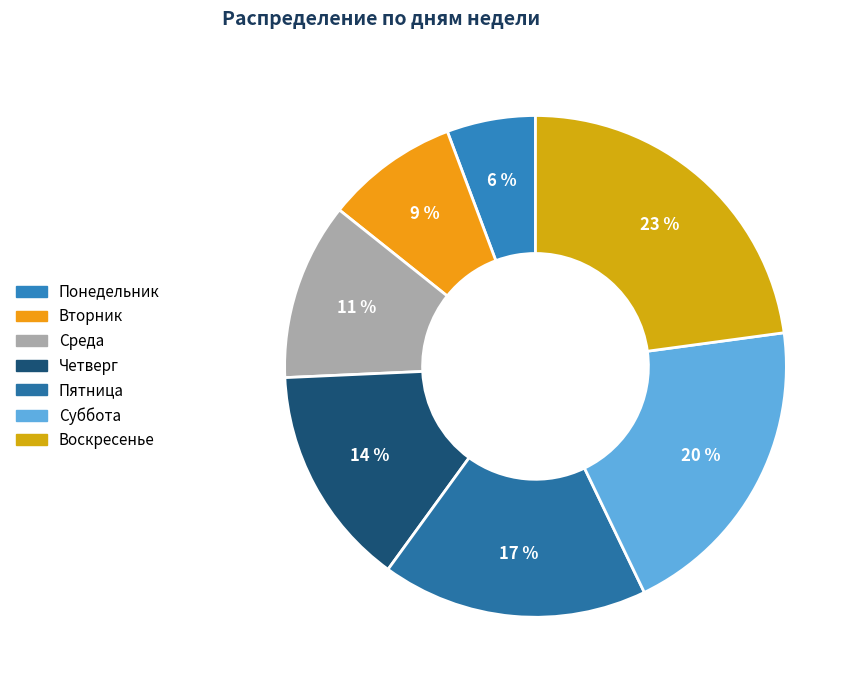

How many segments does this pie chart have?

7